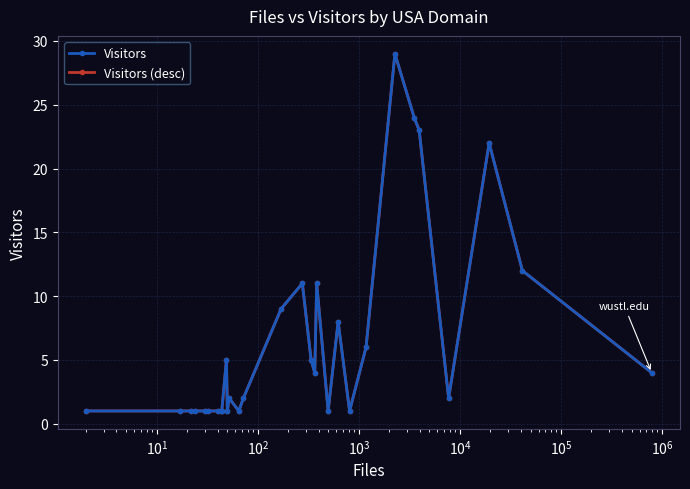

True or false: Visitors has more than 0 points higher than both neighbors.

True